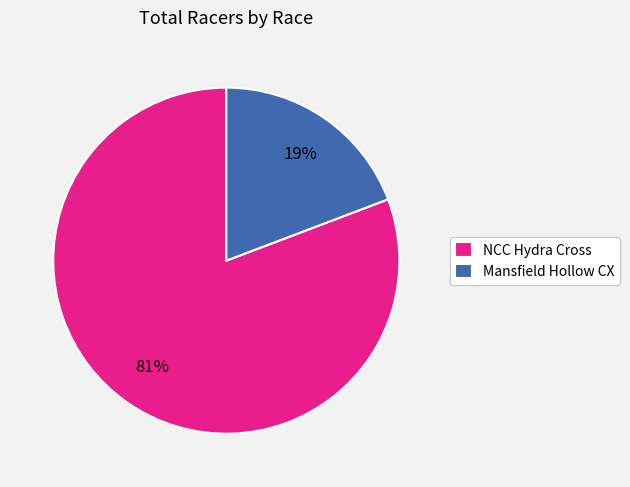

Do NCC Hydra Cross and Mansfield Hollow CX together represent more than half of the pie?

Yes